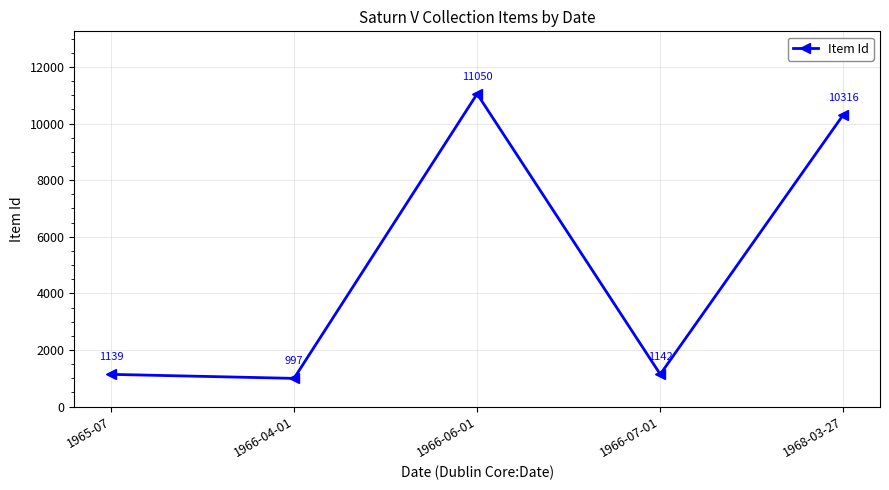

Reading left to right, transcribe all the data shown in this chart.

1139	997	11050	1142	10316